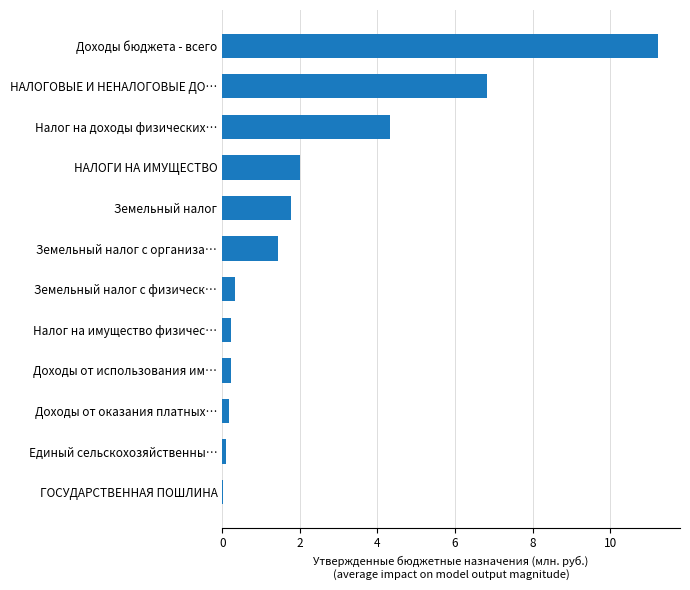

True or false: the data shows 0.0 at ГОСУДАРСТВЕННАЯ ПОШЛИНА.

True